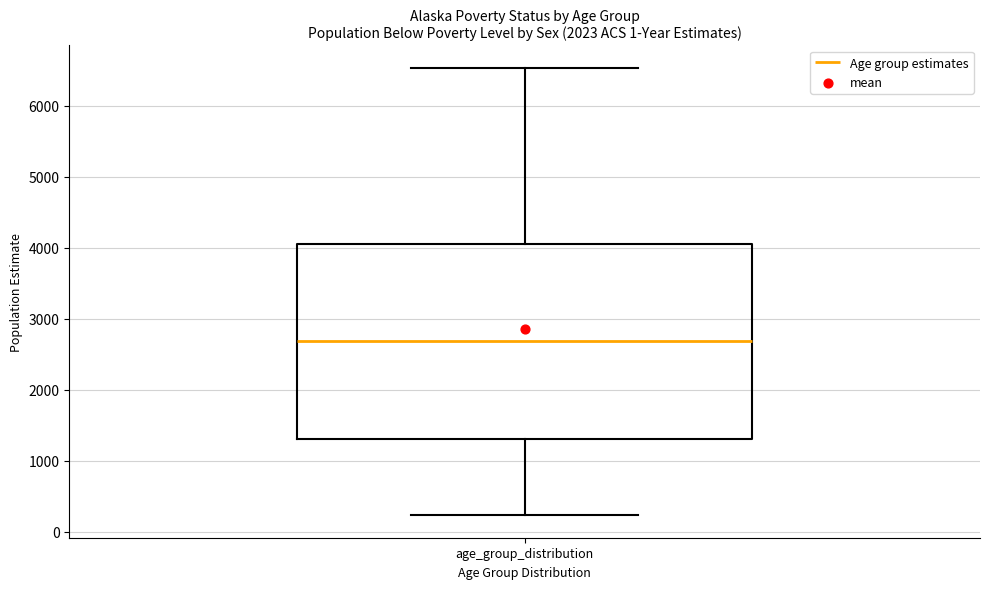

Transcribe this box plot: give where the median line is, the range the box spans, and where the two whiskers end, as read against the y-axis. The values are not printed on the chart, so give them approximately, as read against the axis.

median 2700, box 1300 to 4000, whiskers 200 to 6500